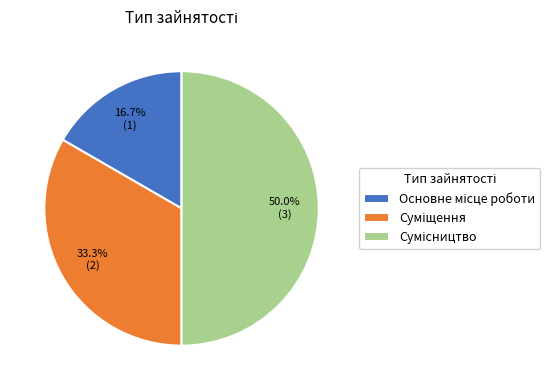

Is there any slice that represents more than half of the pie?

No